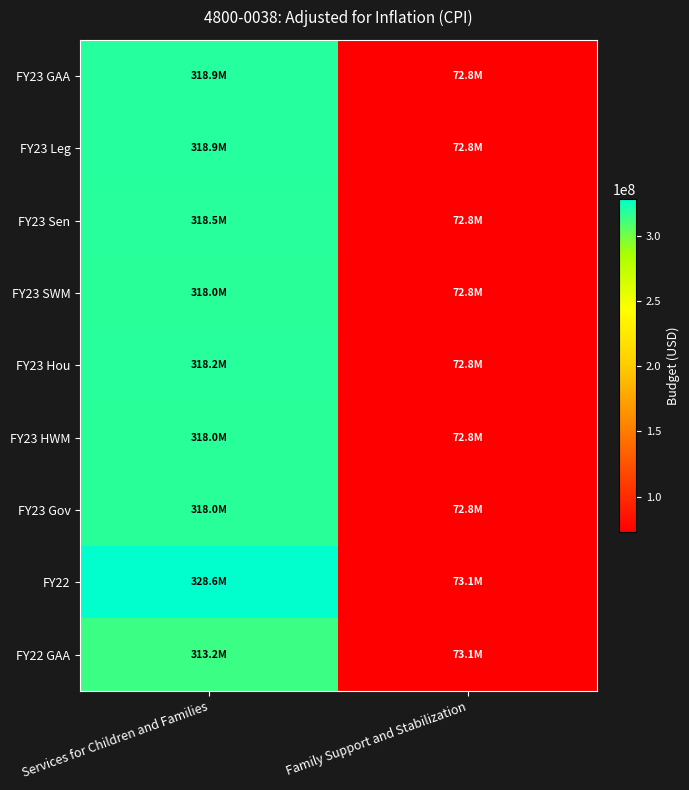

Reading left to right, transcribe all the data shown in this chart.

FY23 GAA: Services for Children and Families=318879977	Family Support and Stabilization=72757132
FY23 Leg: Services for Children and Families=318879977	Family Support and Stabilization=72757132
FY23 Sen: Services for Children and Families=318479978	Family Support and Stabilization=72757132
FY23 SWM: Services for Children and Families=317979978	Family Support and Stabilization=72757132
FY23 Hou: Services for Children and Families=318204977	Family Support and Stabilization=72757132
FY23 HWM: Services for Children and Families=317979977	Family Support and Stabilization=72757132
FY23 Gov: Services for Children and Families=317979978	Family Support and Stabilization=72757132
FY22: Services for Children and Families=328581468	Family Support and Stabilization=73097801
FY22 GAA: Services for Children and Families=313245515	Family Support and Stabilization=73097801